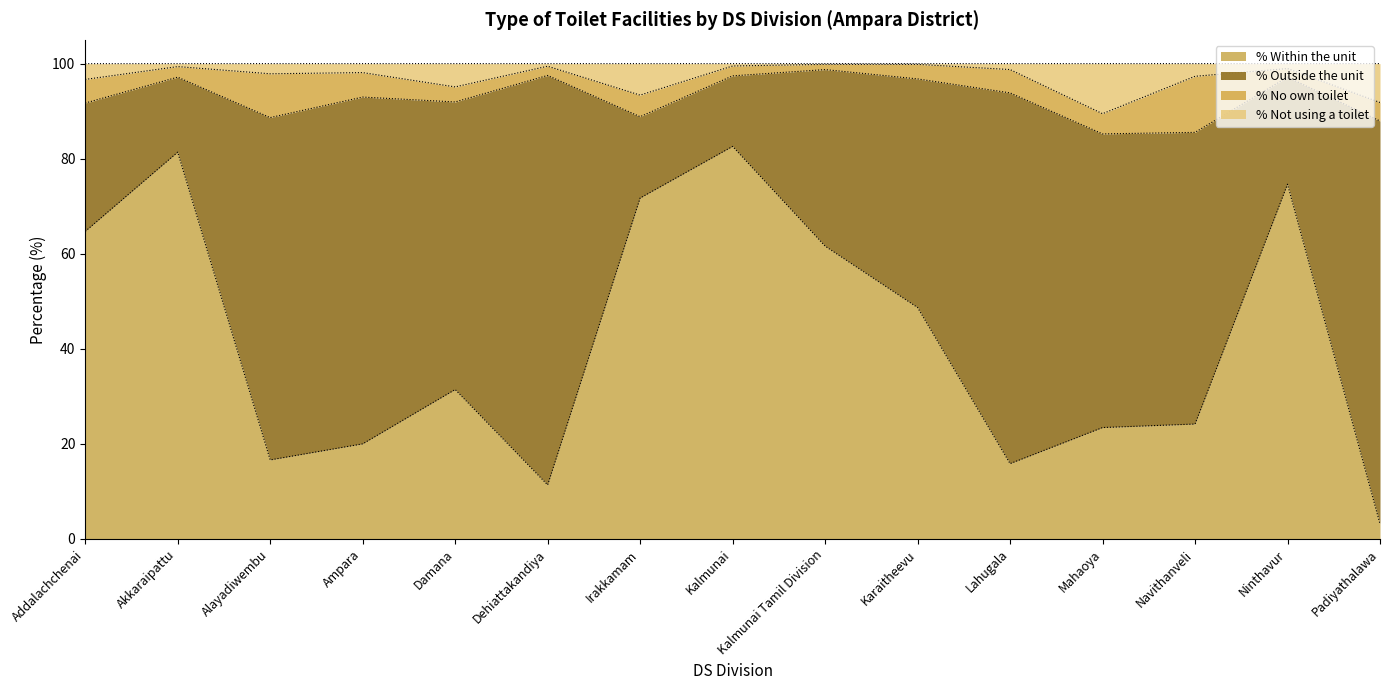

Which series has the widest spread of values?

% Within the unit